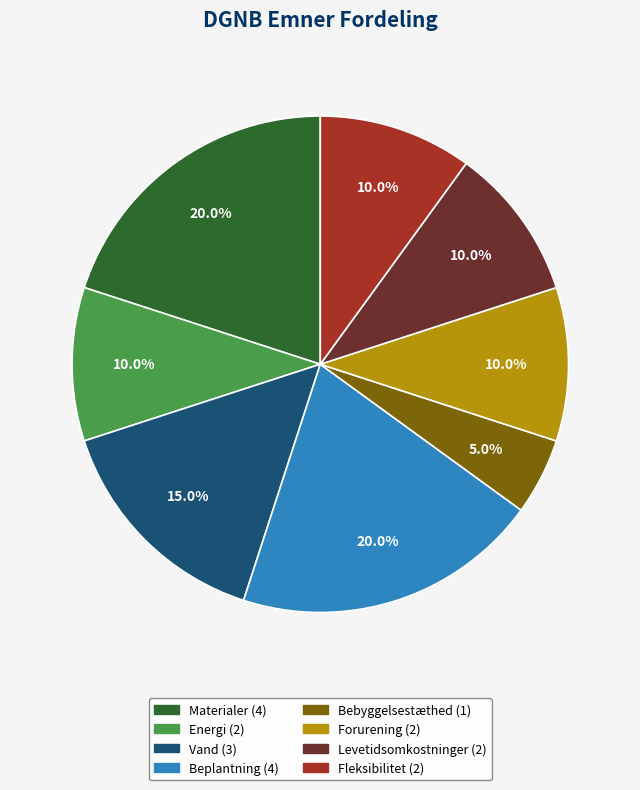

Combined, what portion of the pie is Fleksibilitet and Materialer?

30.0%